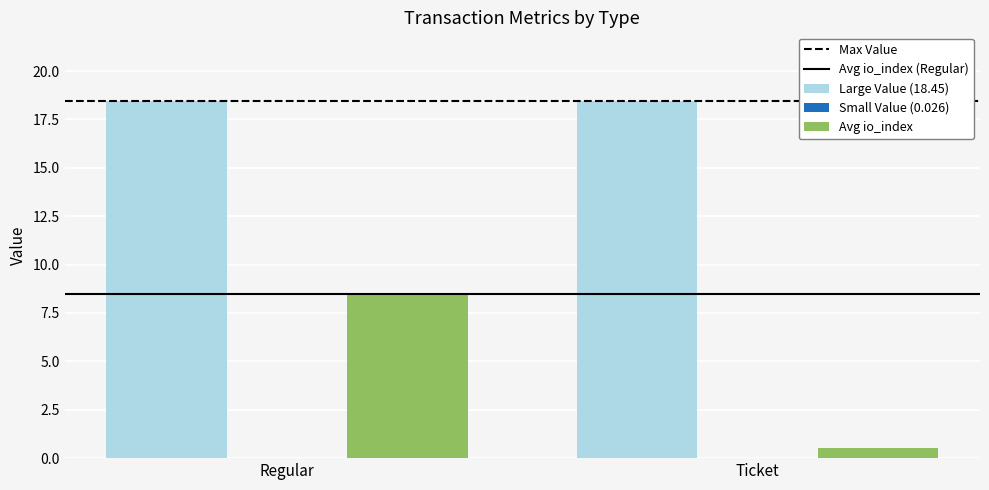

Which series has the largest total across all categories?

Large Value (18.45)